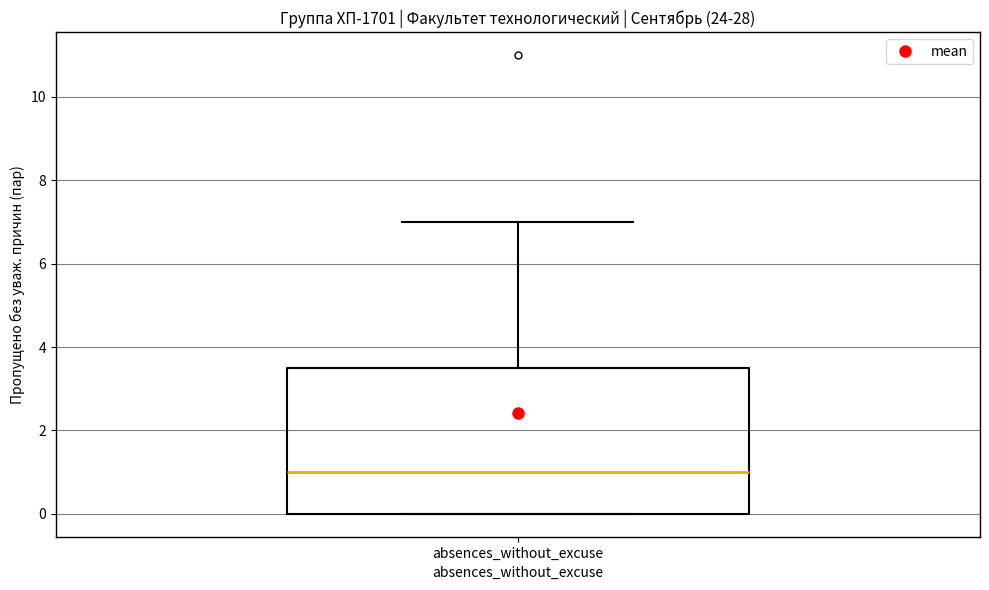

Transcribe this box plot: give where the median line is, the range the box spans, and where the two whiskers end, as read against the y-axis. The values are not printed on the chart, so give them approximately, as read against the axis.

median 1.0, box 0.0 to 3.6, whiskers 0.0 to 7.0